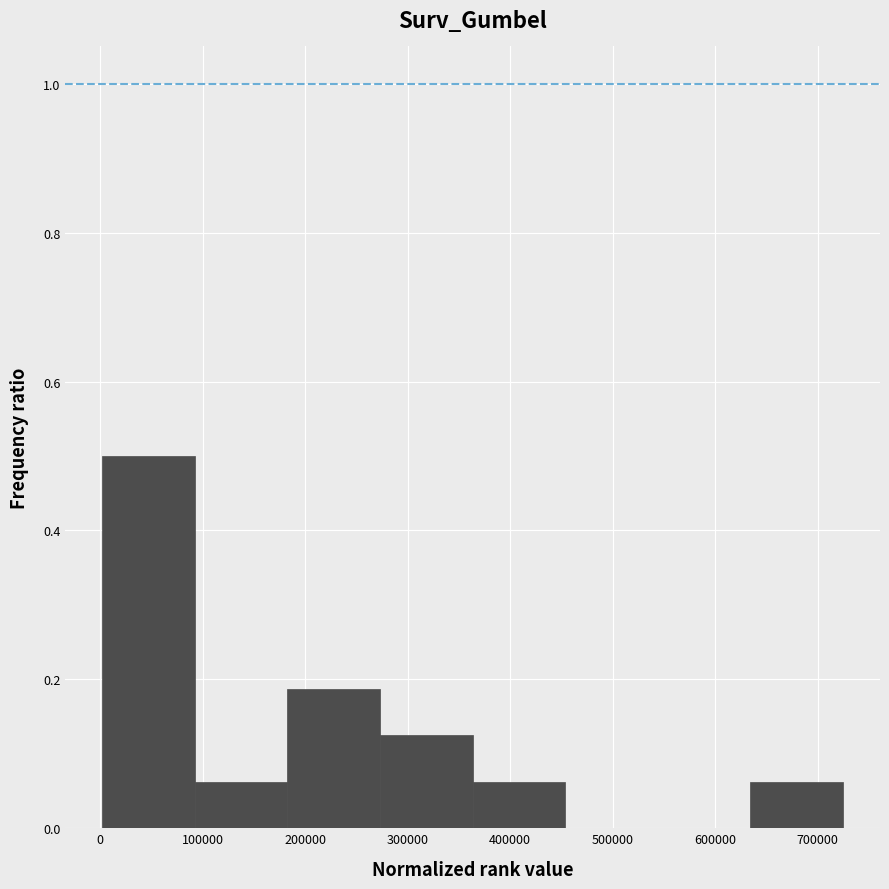

Which range on the x-axis has the tallest bar?

0 to 90000